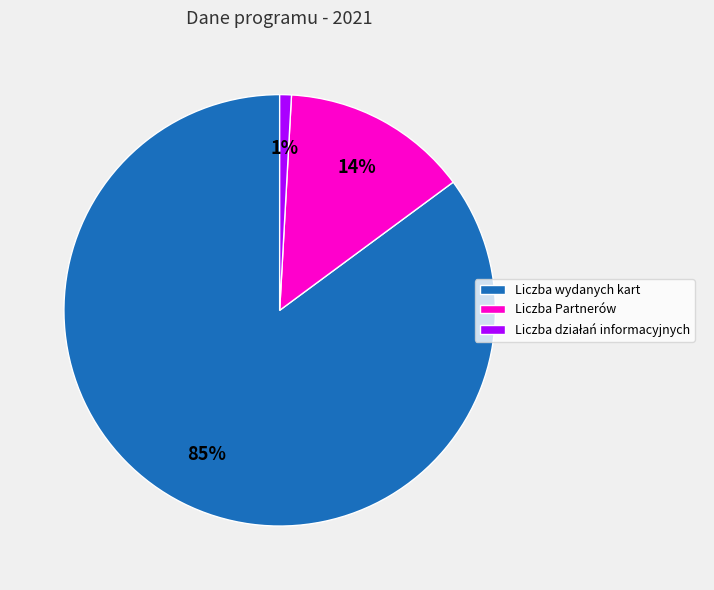

What percentage is the Liczba wydanych kart slice, to the nearest percent?

85%